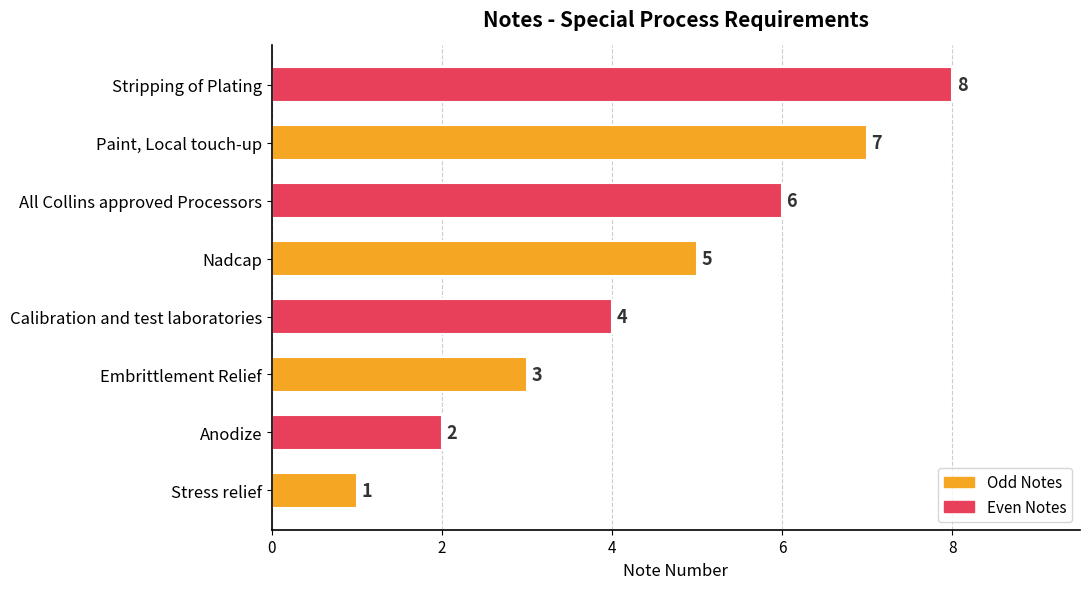

True or false: the data shows 3 at Nadcap.

False